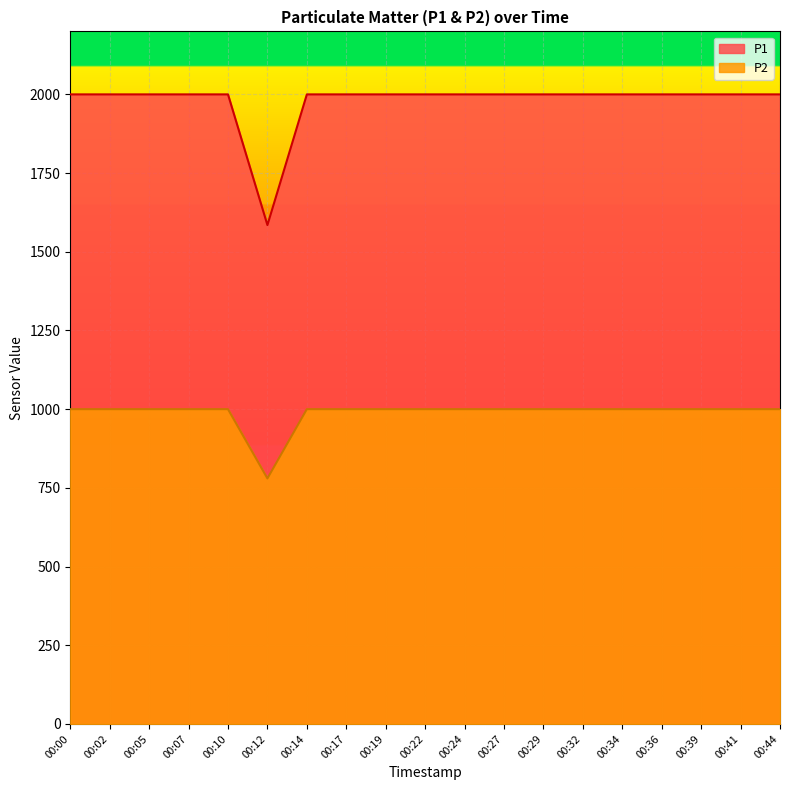

At which category does P2 reach its first local valley?

00:12